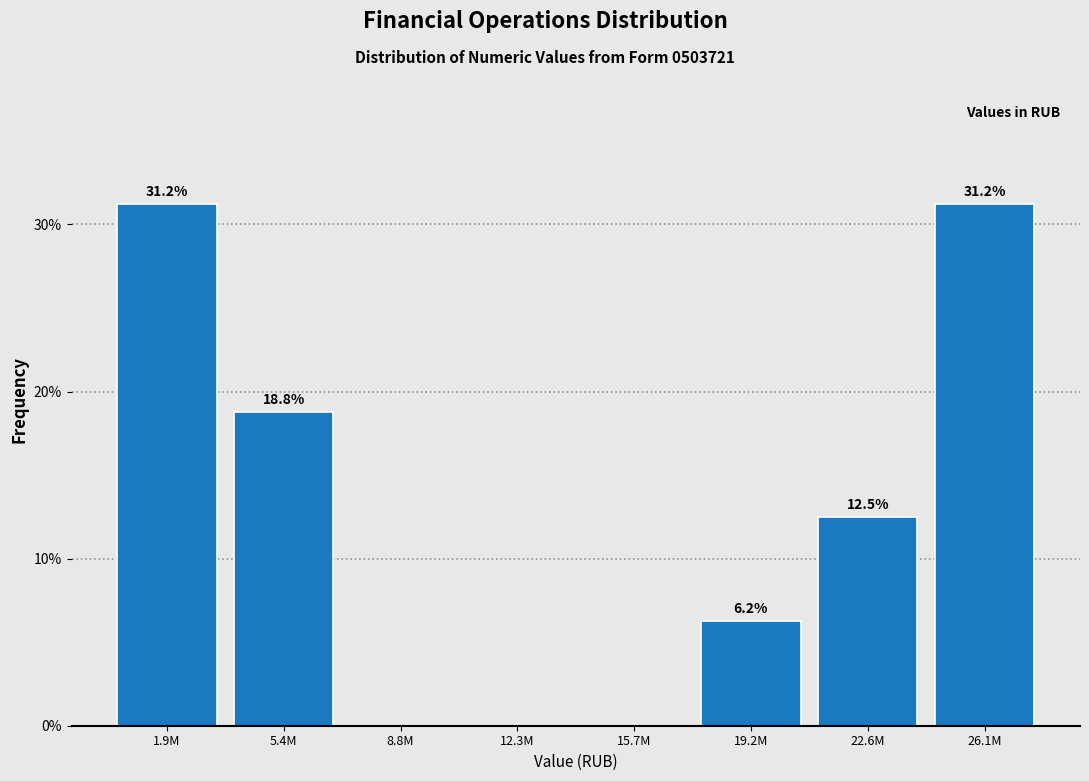

At which label is the value closest to 15?

22.6M